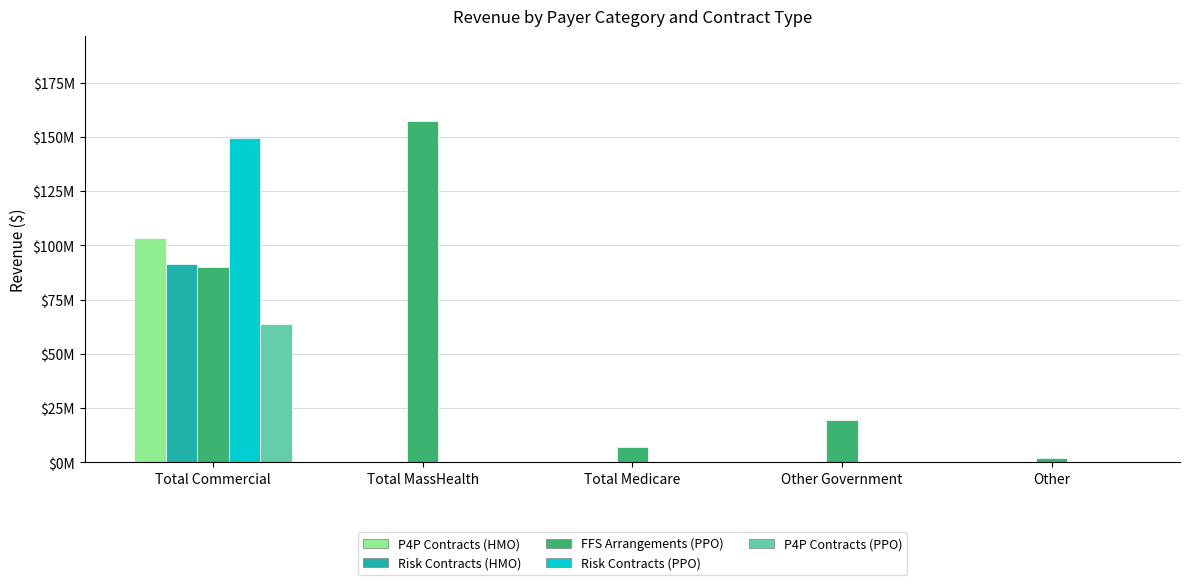

What are all the series names shown in the legend?

P4P Contracts (HMO), Risk Contracts (HMO), FFS Arrangements (PPO), Risk Contracts (PPO), P4P Contracts (PPO)